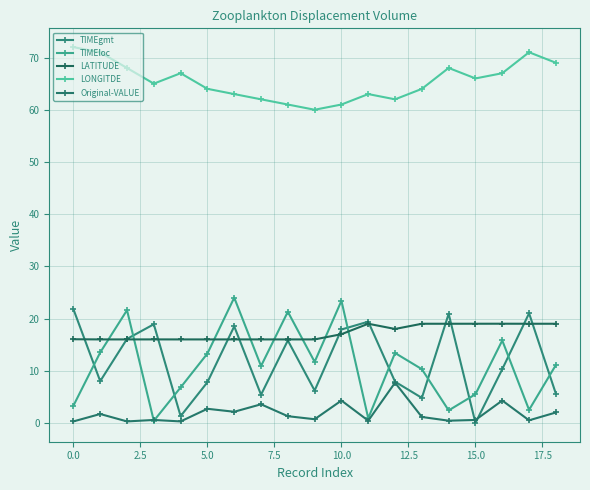

Reading right to left, what are all the values shown in this chart?

TIMEgmt: 5.6	21.0	10.3	0.0	20.9	4.8	7.9	19.4	17.9	6.2	15.8	5.4	18.5	7.8	1.3	18.9	16.1	8.0	21.8
TIMEloc: 11.1	2.5	15.8	5.5	2.4	10.3	13.4	0.9	23.4	11.7	21.3	10.9	24.0	13.3	6.8	0.4	21.6	13.5	3.3
LATITUDE: 19.0	19.0	19.0	19.0	19.0	19.0	18.0	19.0	17.0	16.0	16.0	16.0	16.0	16.0	16.0	16.0	16.0	16.0	16.0
LONGITDE: 69.0	71.0	67.0	66.0	68.0	64.0	62.0	63.0	61.0	60.0	61.0	62.0	63.0	64.0	67.0	65.0	68.0	71.0	72.0
Original-VALUE: 2.0	0.5	4.3	0.6	0.4	1.1	7.7	0.4	4.3	0.7	1.3	3.6	2.1	2.7	0.3	0.6	0.3	1.7	0.3